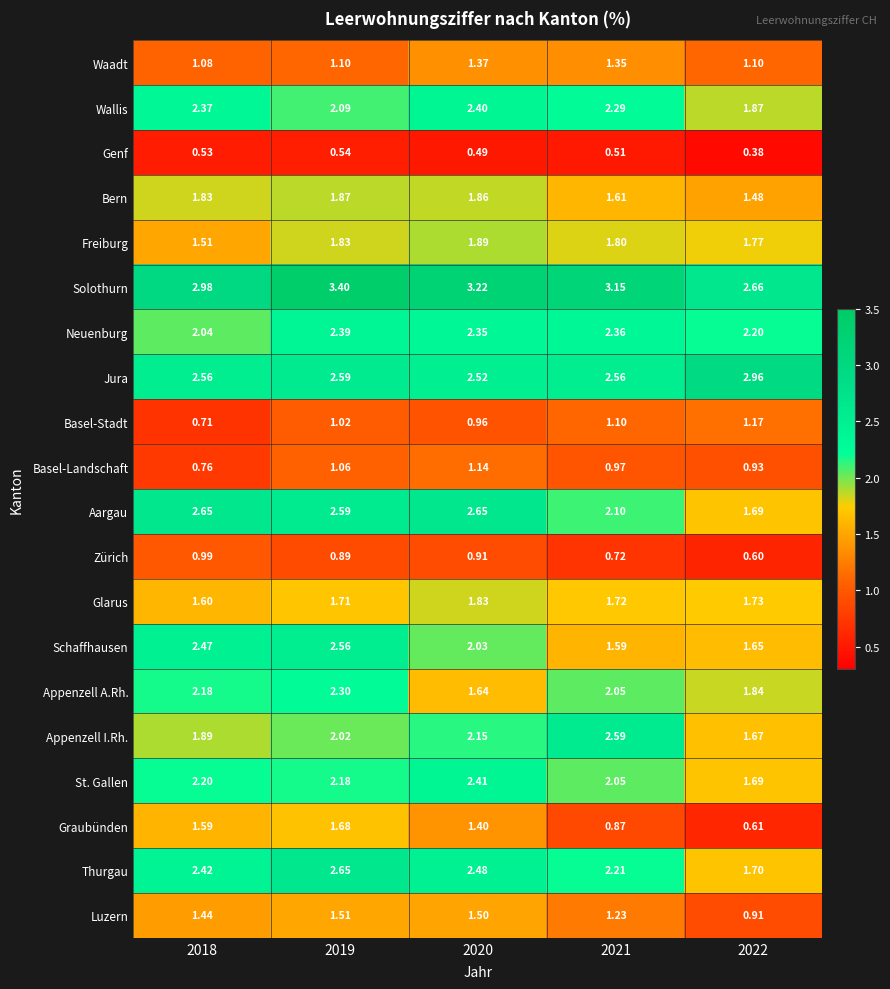

At 2018, list the series in order from smallest to largest.

Genf, Basel-Stadt, Basel-Landschaft, Zürich, Waadt, Luzern, Freiburg, Graubünden, Glarus, Bern, Appenzell I.Rh., Neuenburg, Appenzell A.Rh., St. Gallen, Wallis, Thurgau, Schaffhausen, Jura, Aargau, Solothurn